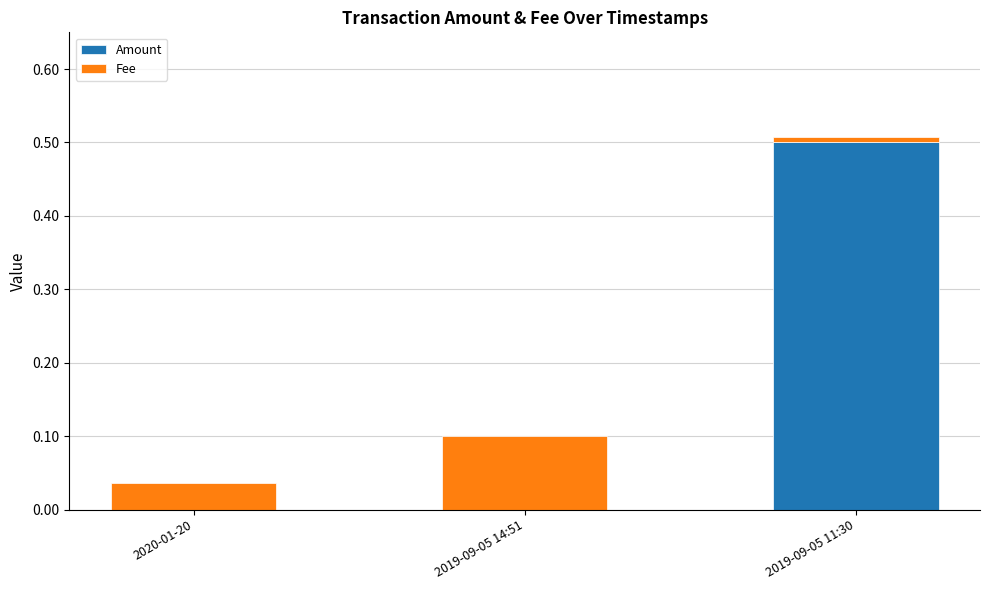

Which category has the highest value in the Amount series?

2019-09-05 11:30